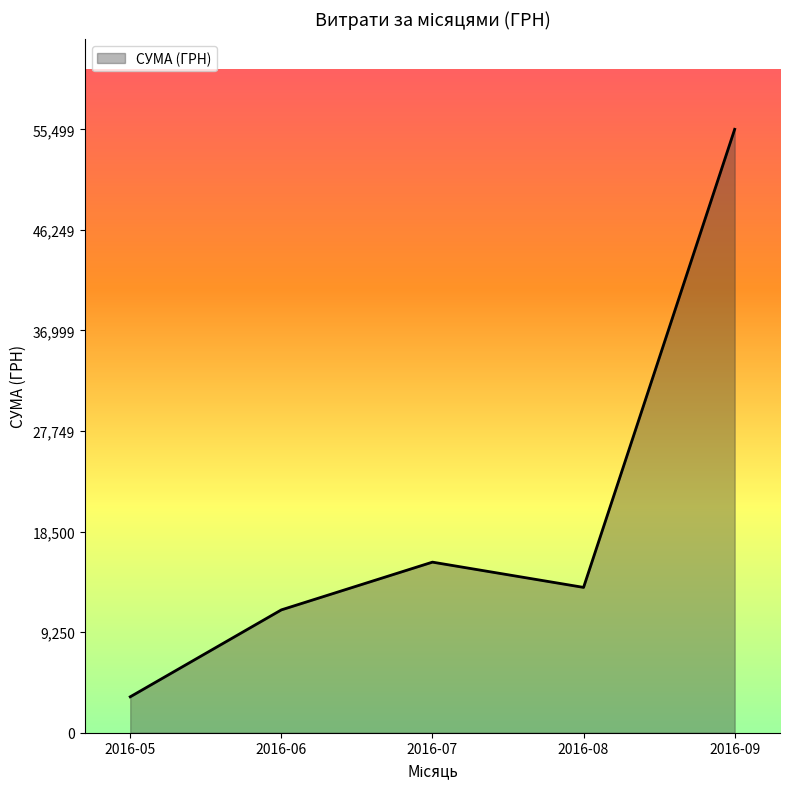

Rank the categories by value from highest to lowest.

2016-09, 2016-07, 2016-08, 2016-06, 2016-05